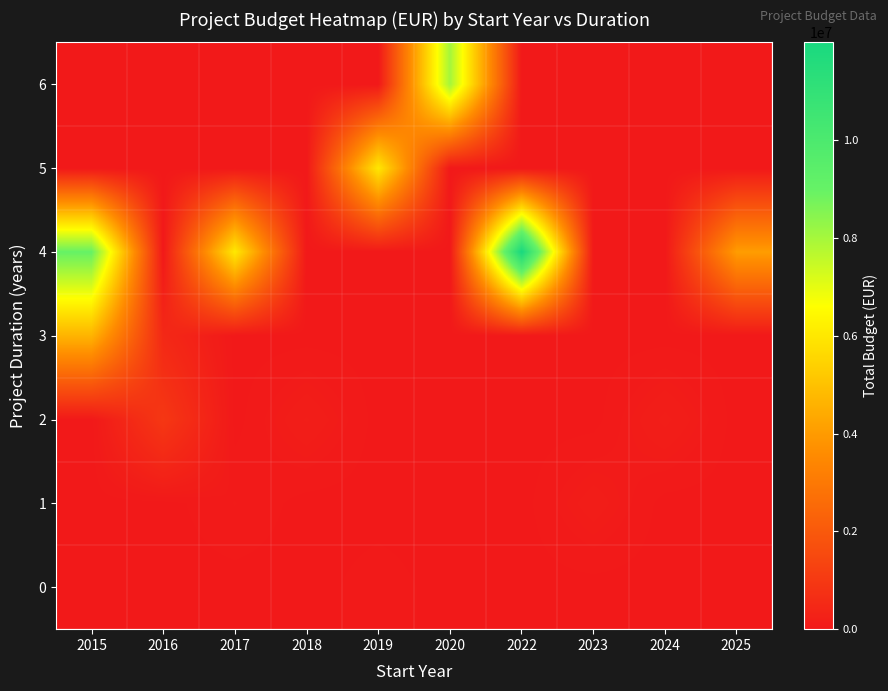

At 2015, list the series in order from smallest to largest.

0, 1, 2, 5, 6, 3, 4